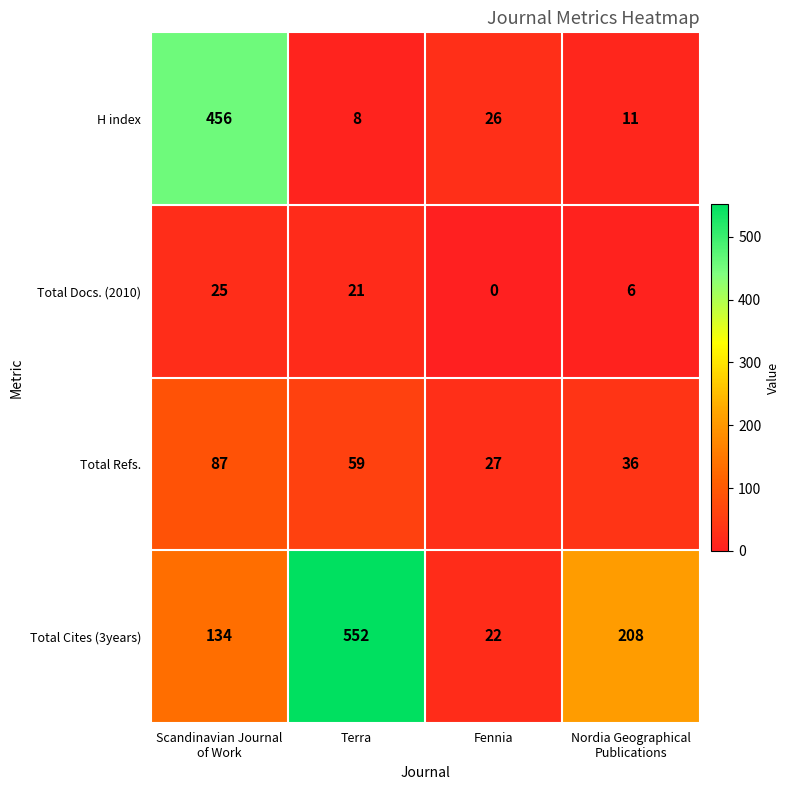

List the series in order of their overall mean, lowest first.

Total Docs. (2010), Total Refs., H index, Total Cites (3years)